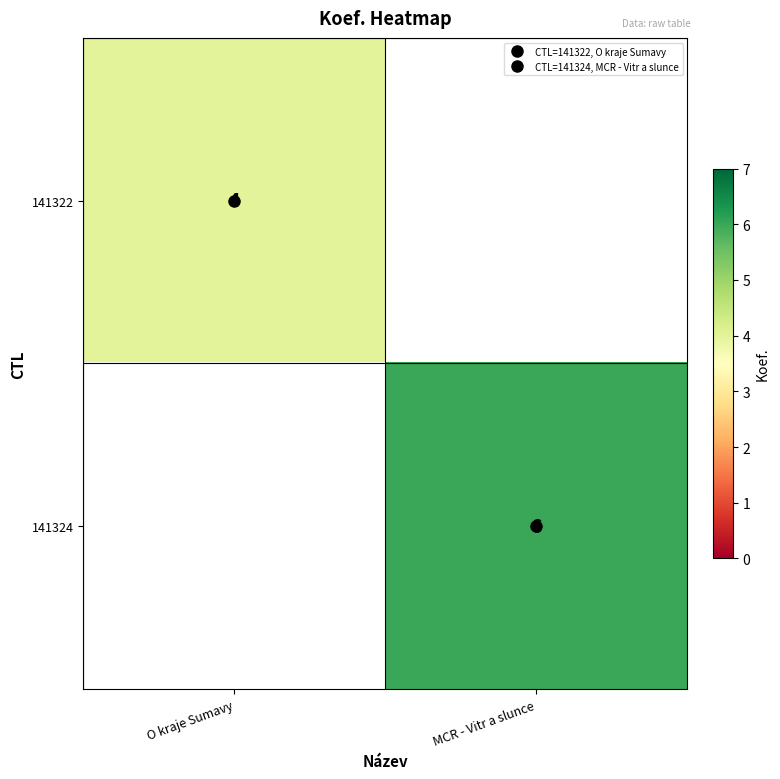

What is the minimum value for 141322?

4.0